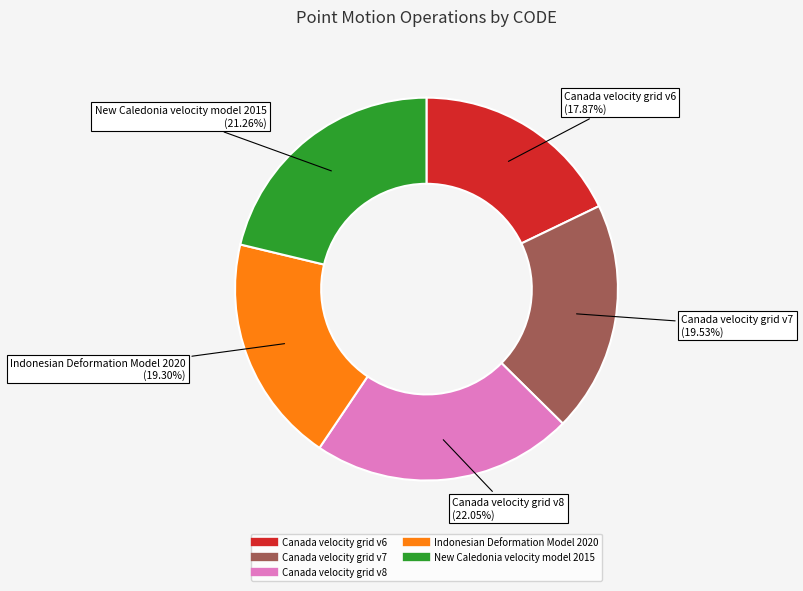

Is it true that Indonesian Deformation Model 2020 is 19% of the pie?

True